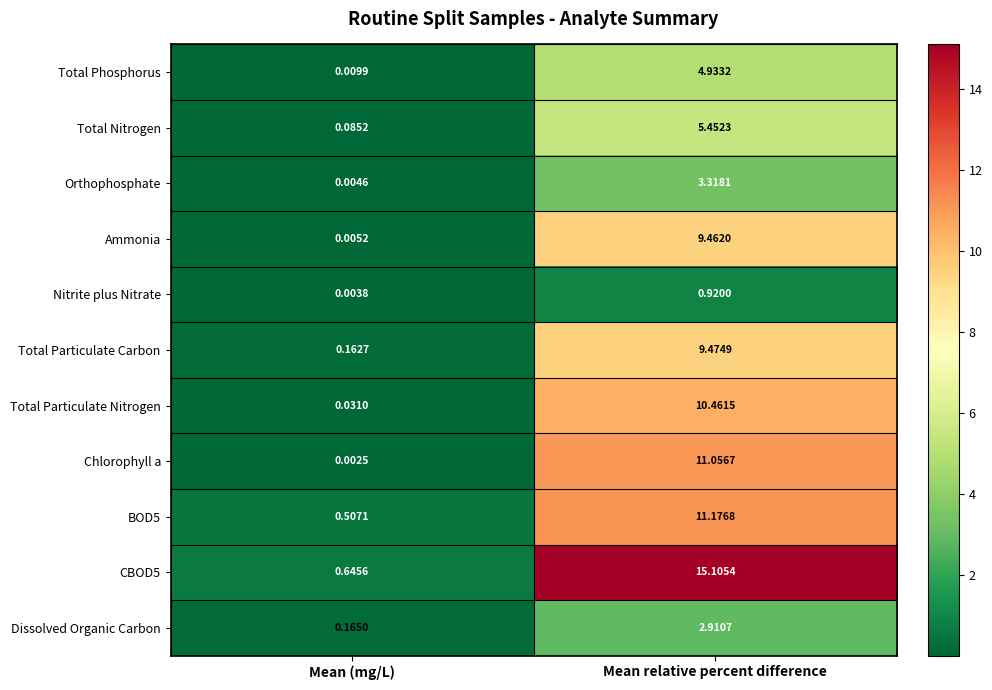

Between Mean (mg/L) and Mean relative percent difference, which series saw the biggest shift?

CBOD5